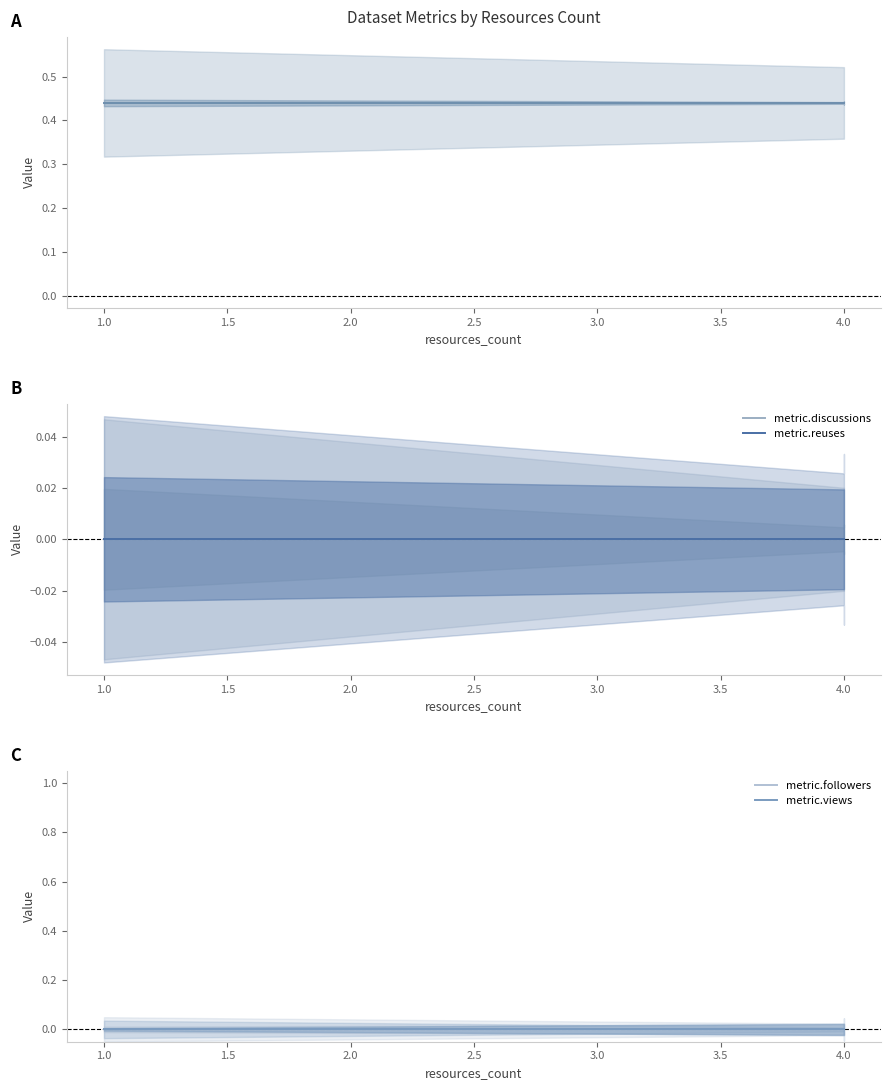

Is this an area chart (filled region under the line)?

No